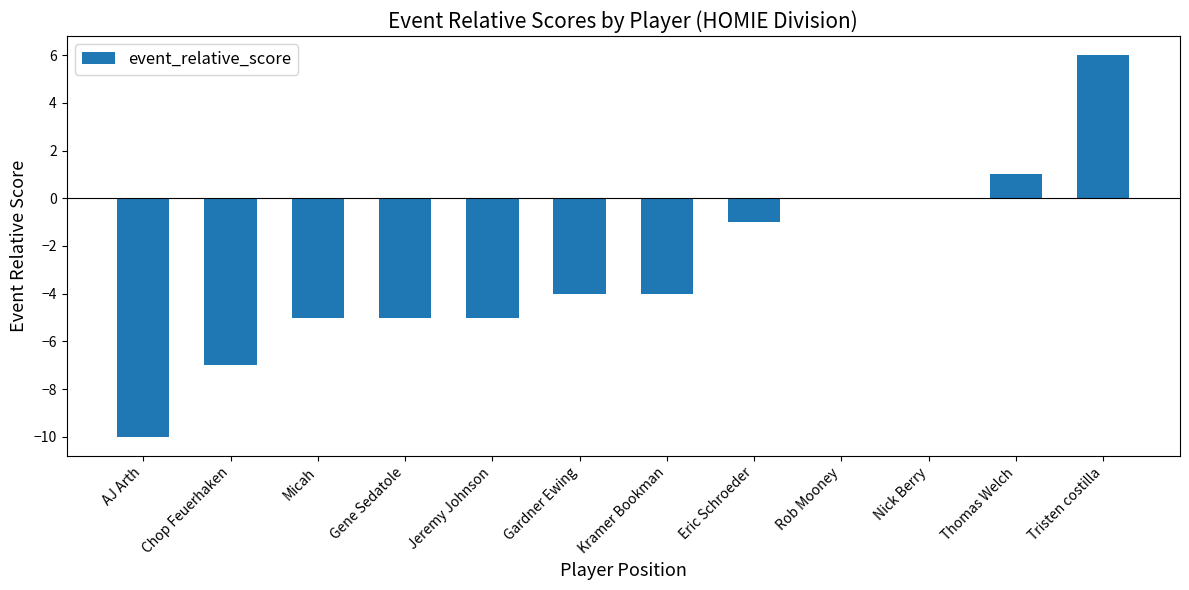

What is the sum of all values?

-34